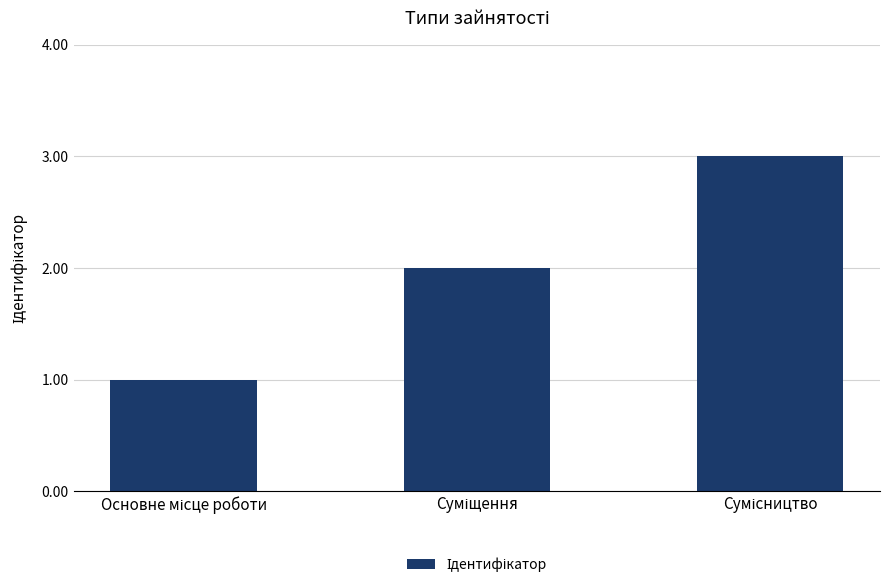

What is the sum of all values?

6